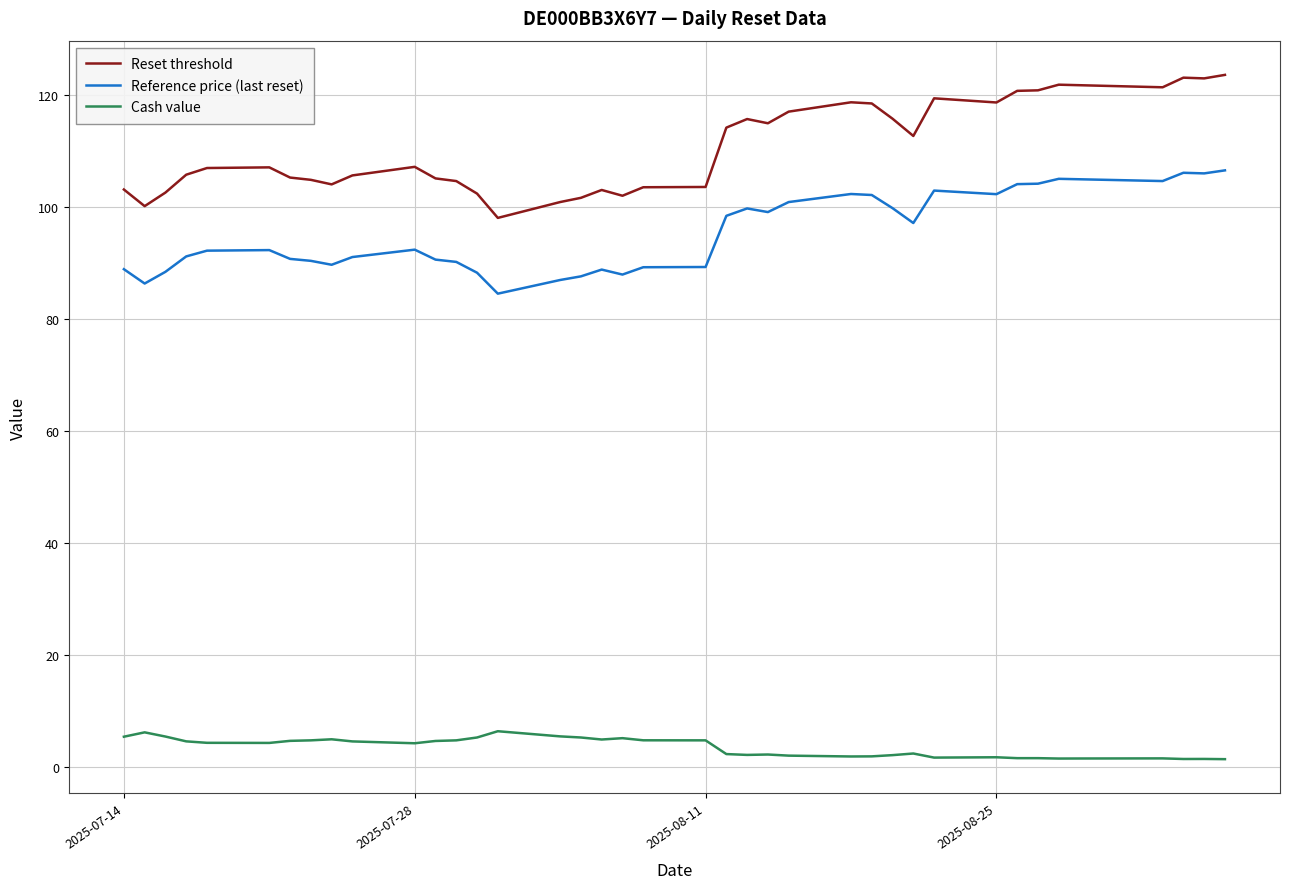

Which series has the widest spread of values?

Reset threshold